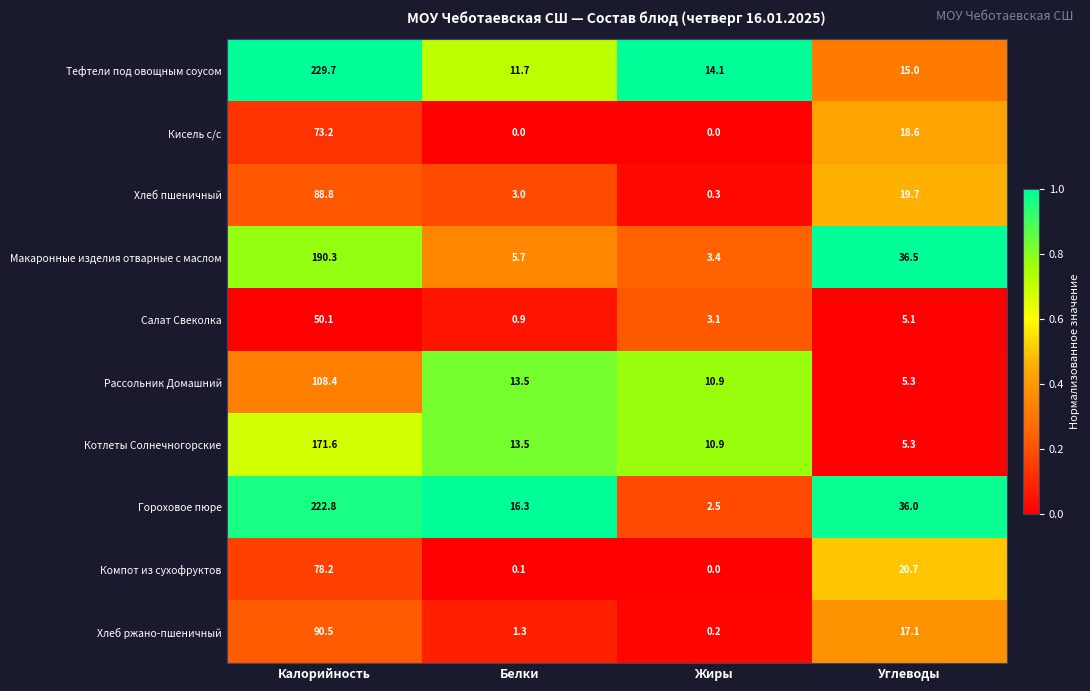

What is the difference between the highest and lowest values at Калорийность?

179.6